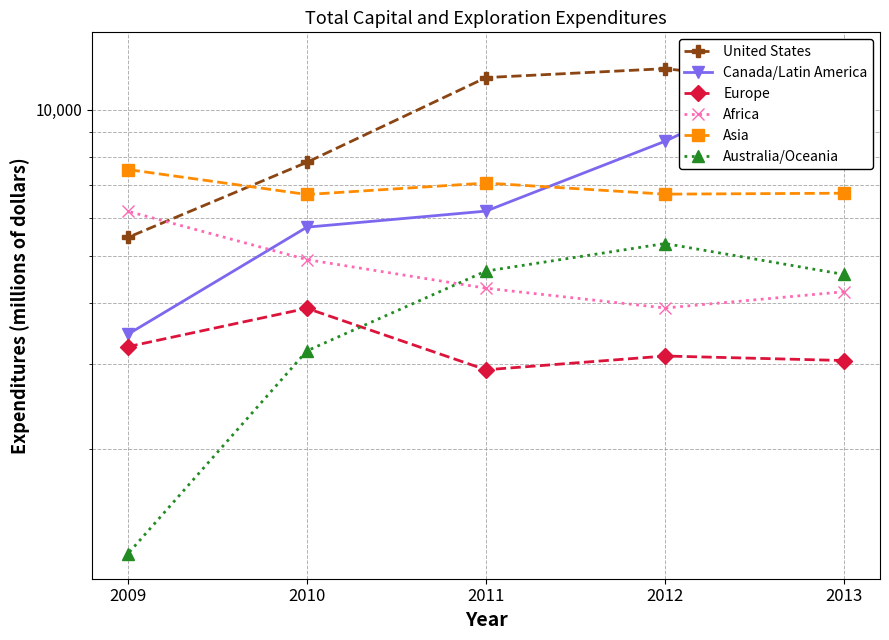

Which has a higher value, 2011 or 2010?

2011